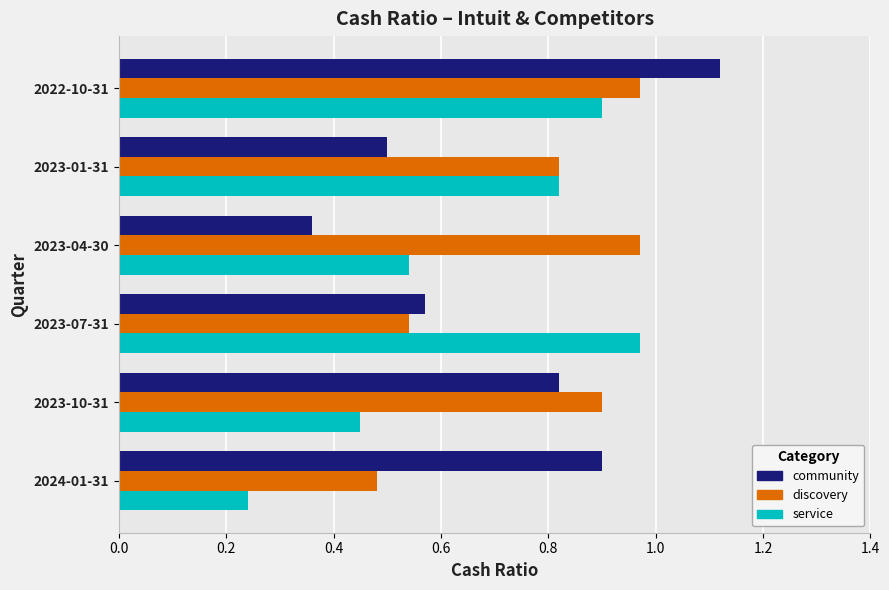

Which category has the highest value in the community series?

2022-10-31